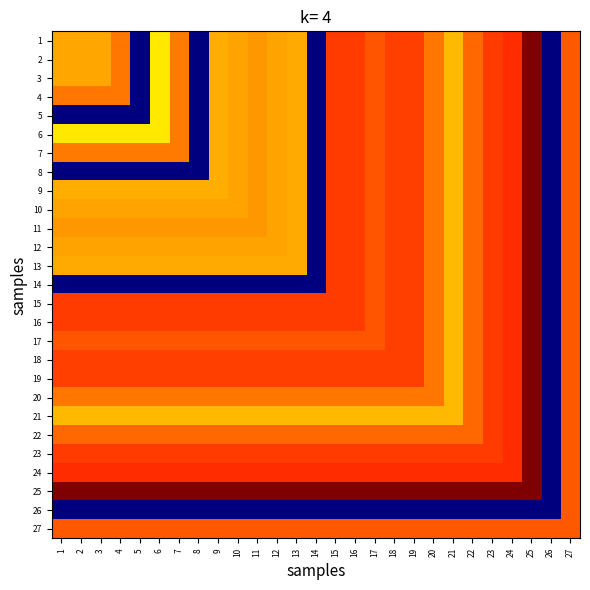

How many distinct data groups are displayed?

27